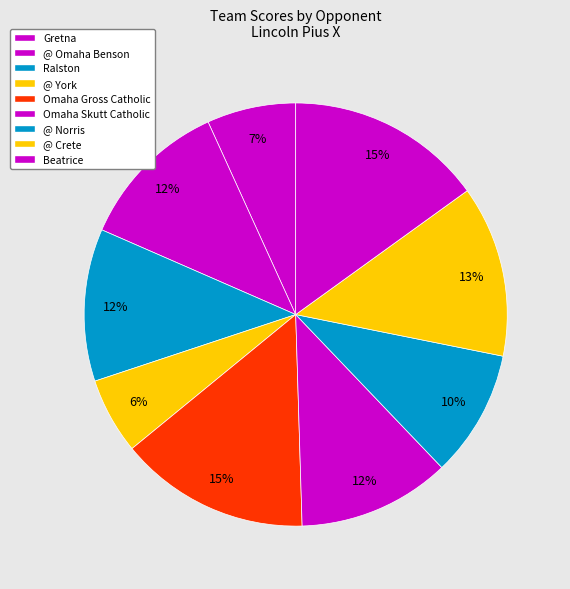

Count the number of slices in the pie.

9